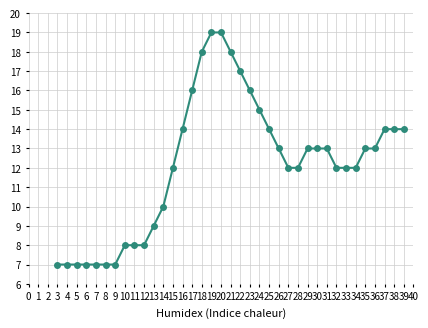

What is the maximum value shown in the chart?

19